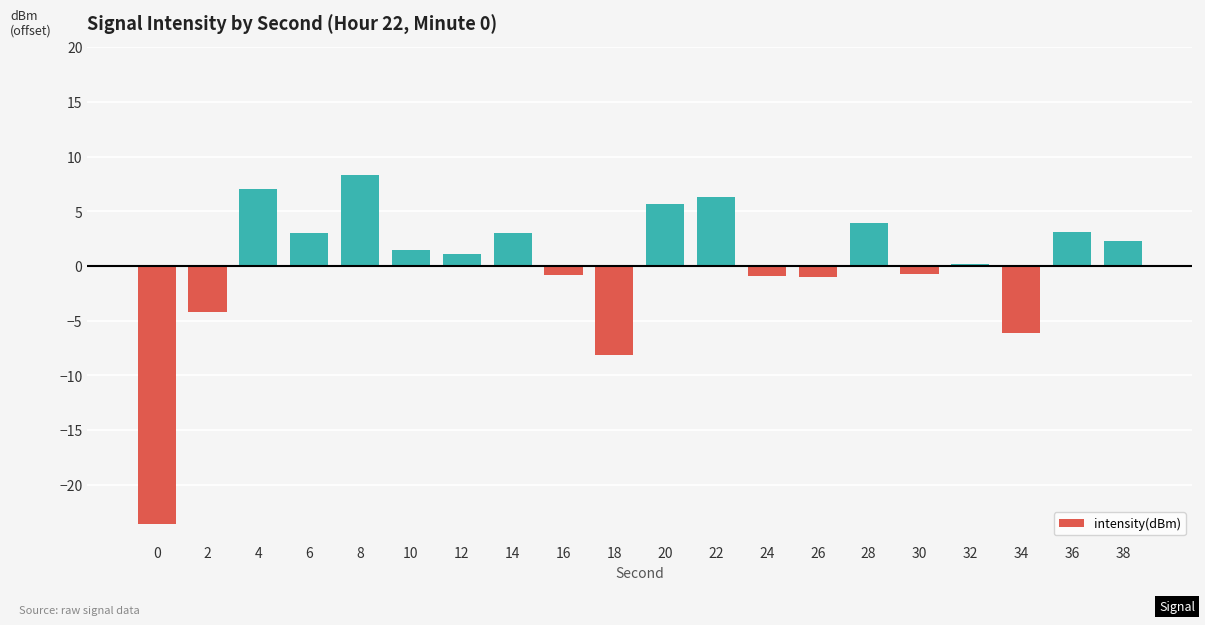

What is the change in value from 10 to 38?

+0.8